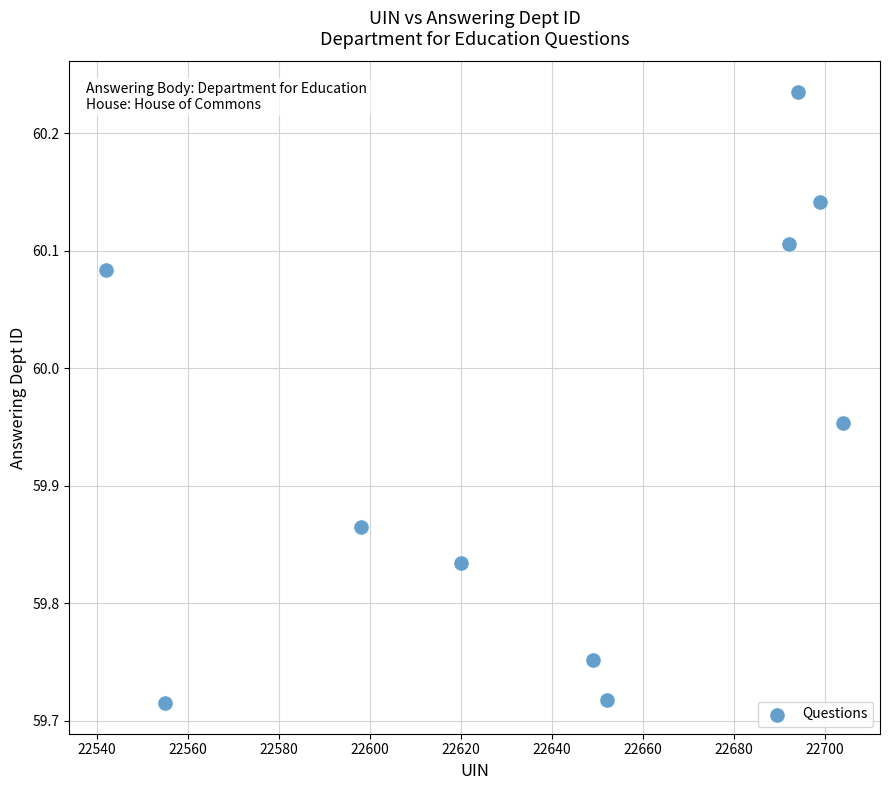

What is the range of X values (max minus min)?

162.0